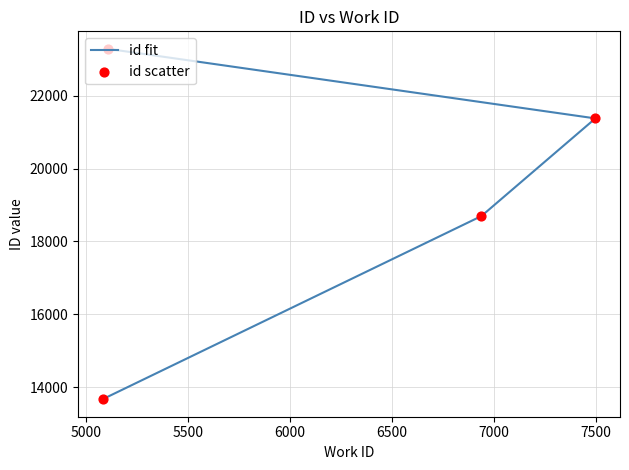

Which series has the largest total across all categories?

id fit